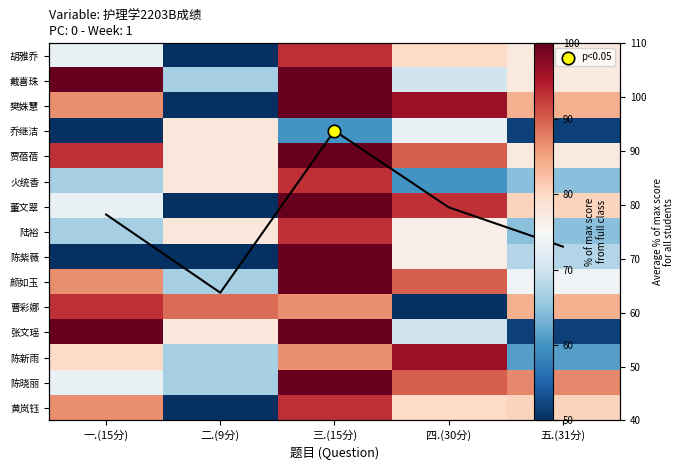

Is it true that 黄岚钰 equals 44.4 at 二.(9分)?

True